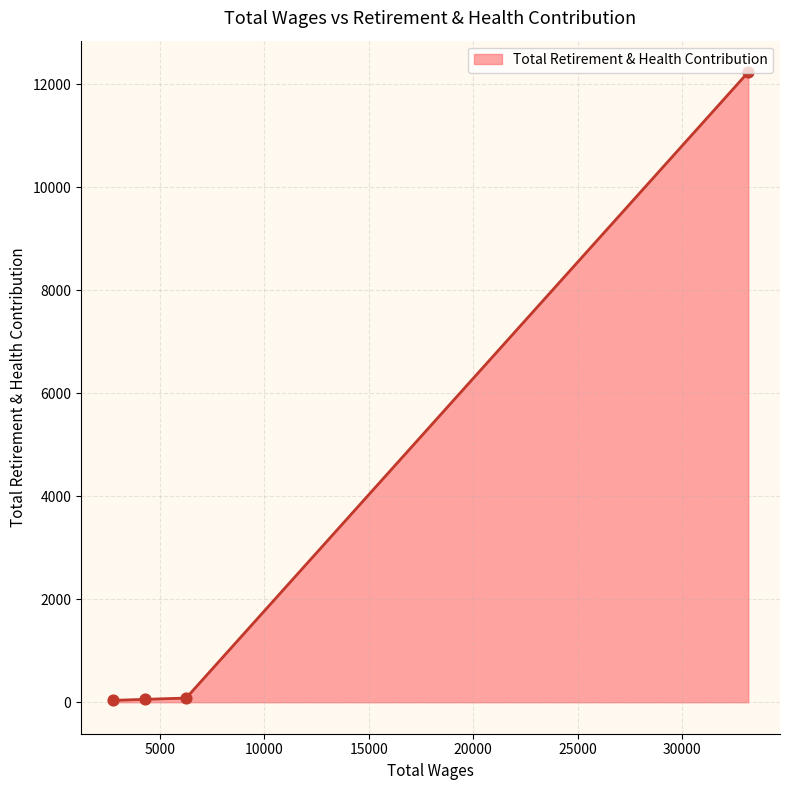

What is the sum of all values?

12403